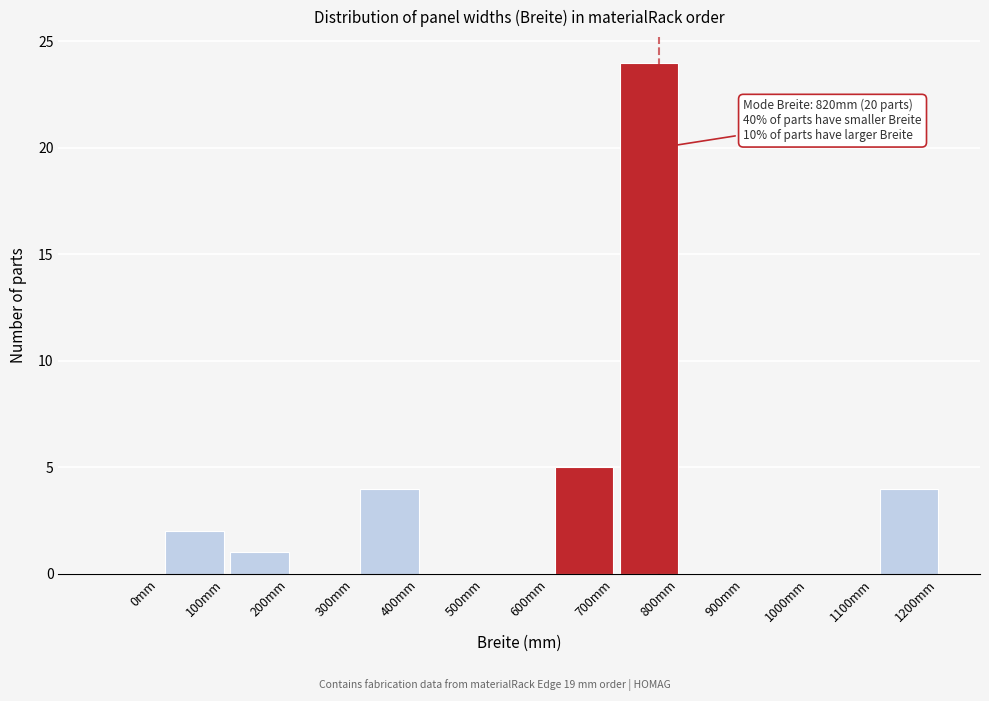

Reading left to right, list all the values displayed in this chart.

0mm=0	100mm=2	200mm=1	300mm=0	400mm=4	500mm=0	600mm=0	700mm=5	800mm=24	900mm=0	1000mm=0	1100mm=0	1200mm=4